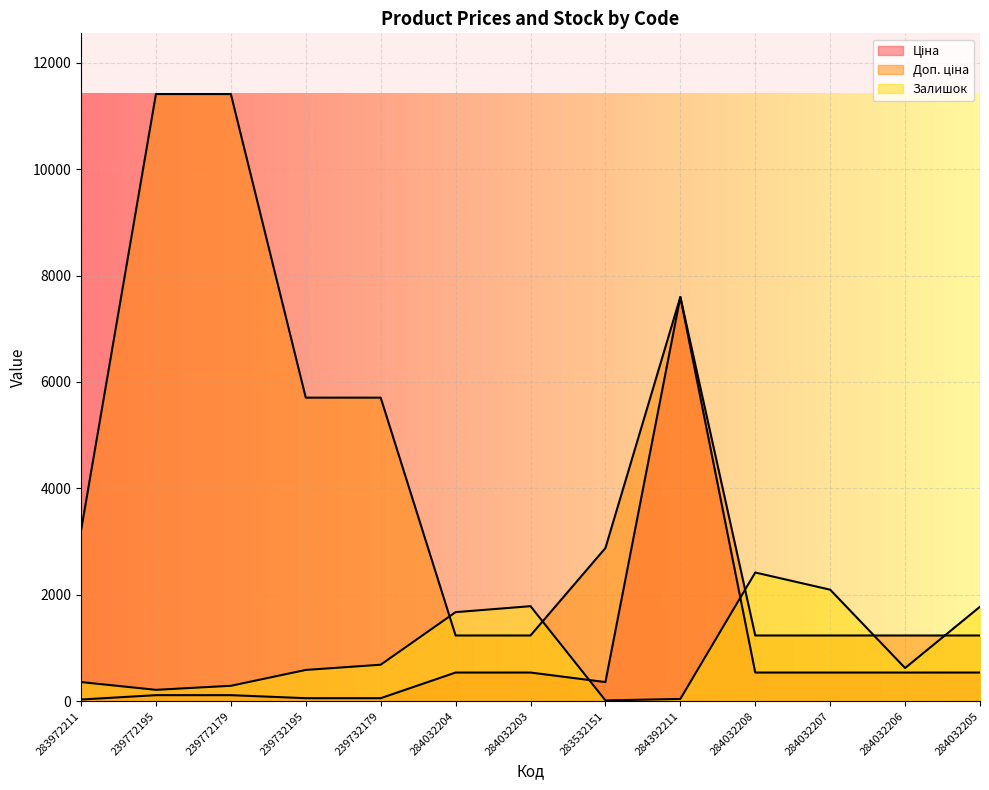

At which category is the sum across all series the highest?

284392211